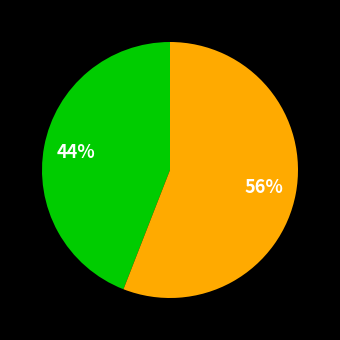

To the nearest percent, what is the difference between the largest and smallest slice percentages?

12%